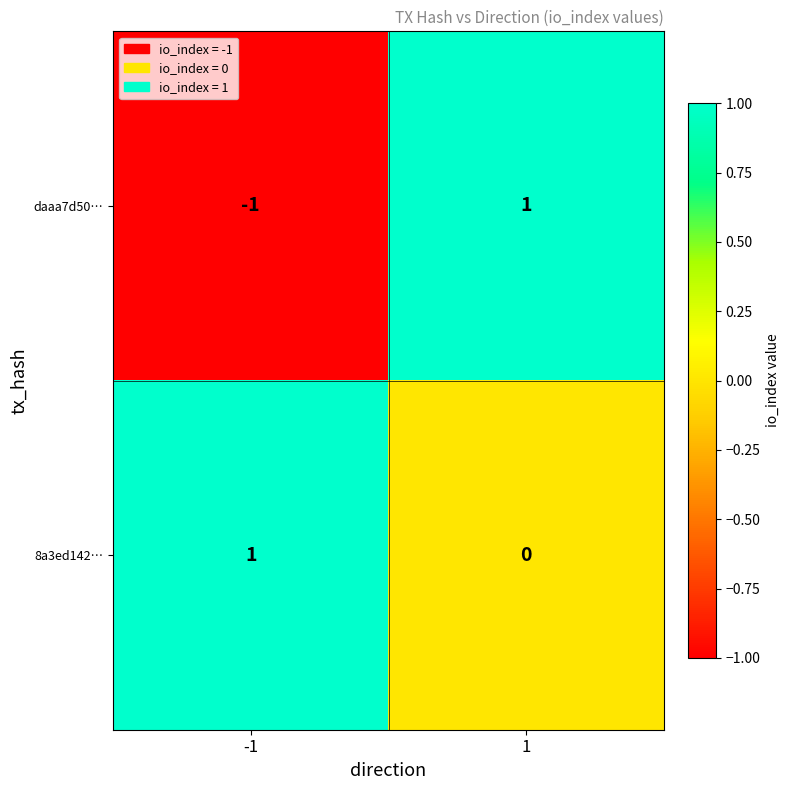

Which series has the widest spread of values?

daaa7d50…